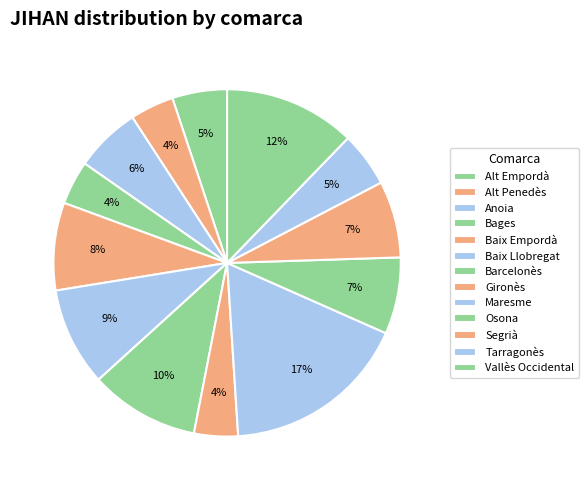

Is there a majority slice in this chart?

No